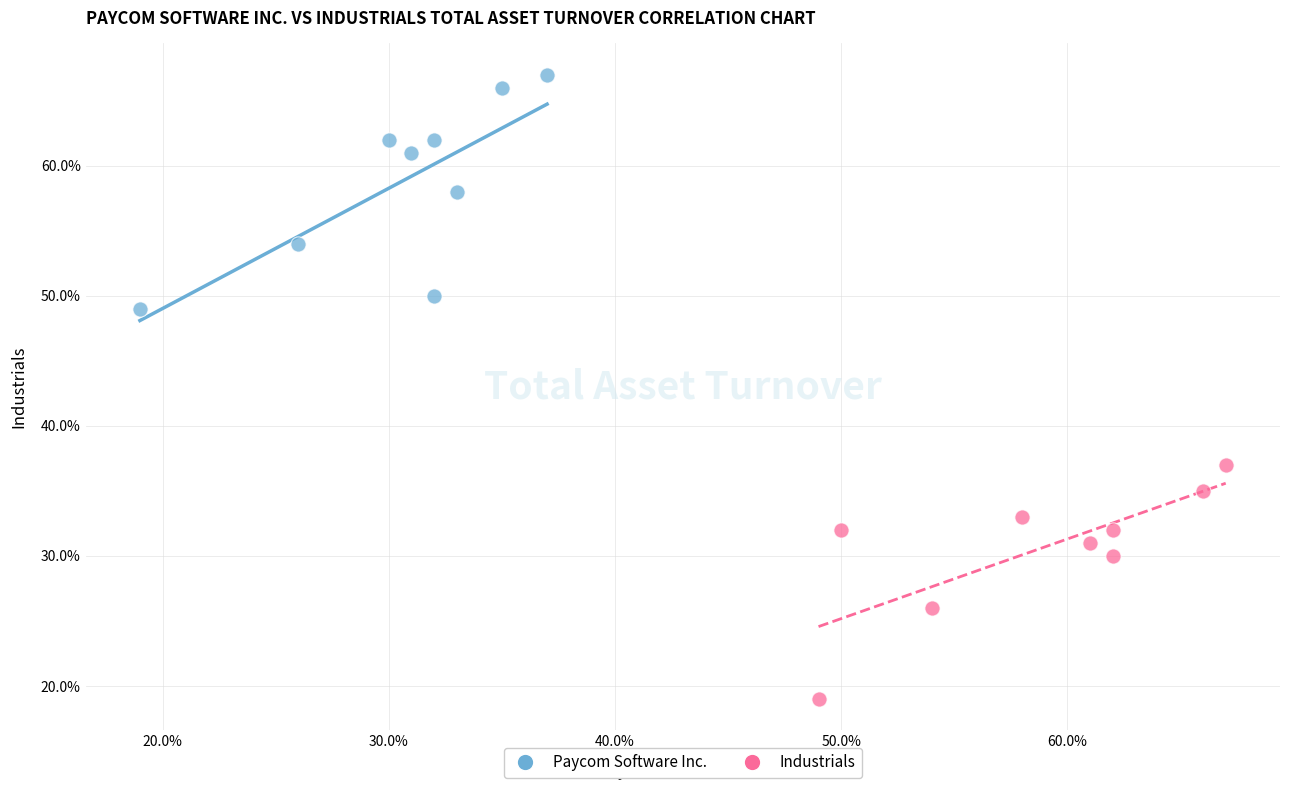

What are all the series names shown in the legend?

Paycom Software Inc., Industrials